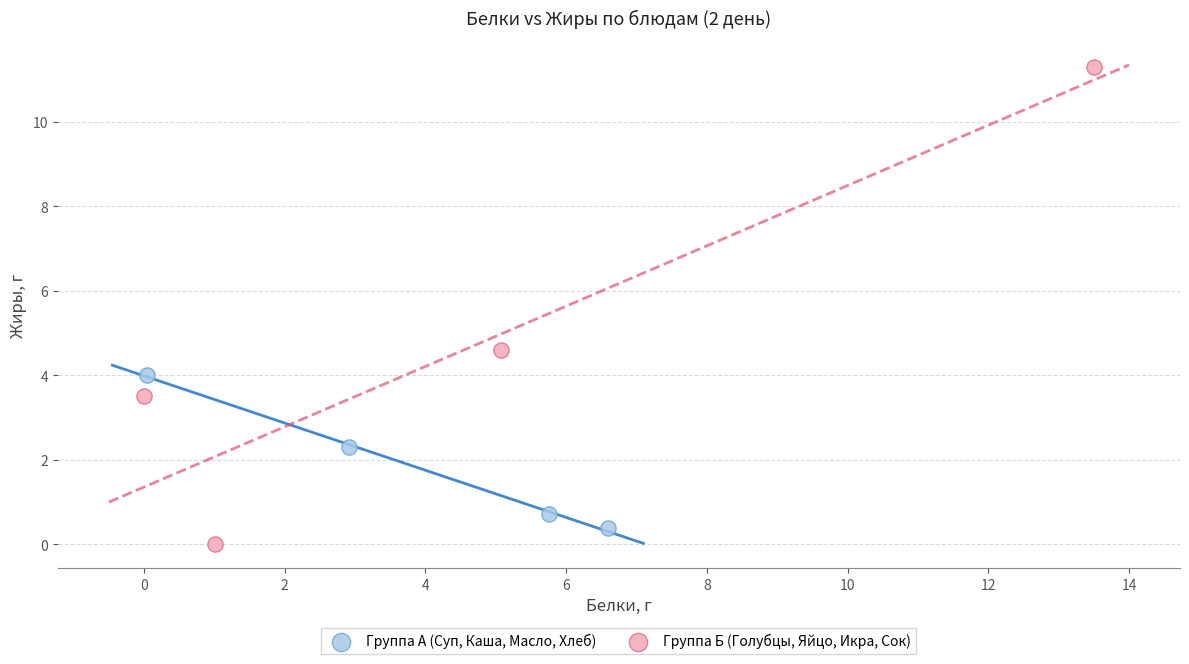

Which series has the widest spread of Y values?

Группа Б (Голубцы, Яйцо, Икра, Сок)